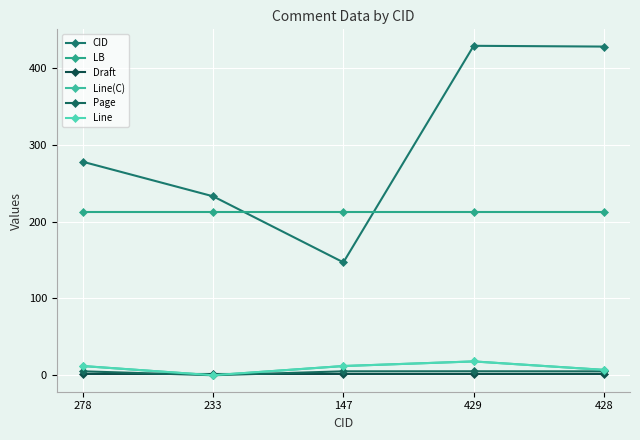

Reading left to right, extract all data points from this chart.

CID: 278=278.0	233=233.0	147=147.0	429=429.0	428=428.0
LB: 278=212.0	233=212.0	147=212.0	429=212.0	428=212.0
Draft: 278=1.0	233=1.0	147=1.0	429=1.0	428=1.0
Line(C): 278=12.0	233=0.0	147=12.0	429=18.0	428=7.0
Page: 278=5.1	233=0.0	147=5.1	429=5.2	428=5.1
Line: 278=12.0	233=0.0	147=12.0	429=18.0	428=7.0